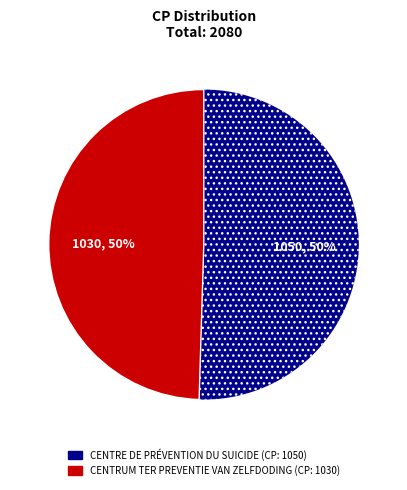

What is the ratio of the value at CENTRUM TER PREVENTIE VAN ZELFDODING to the value at CENTRE DE PRÉVENTION DU SUICIDE?

1.0